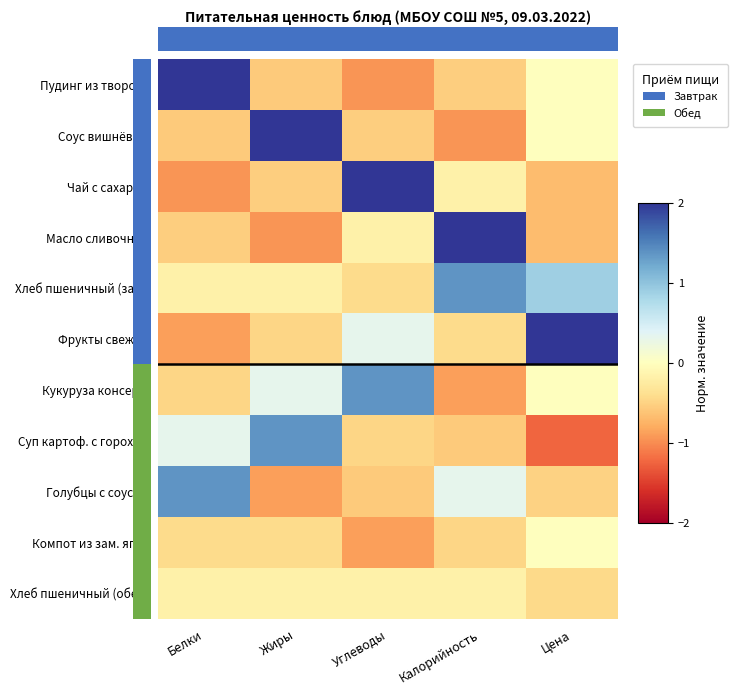

At which category is the sum across all series the highest?

Калорийность